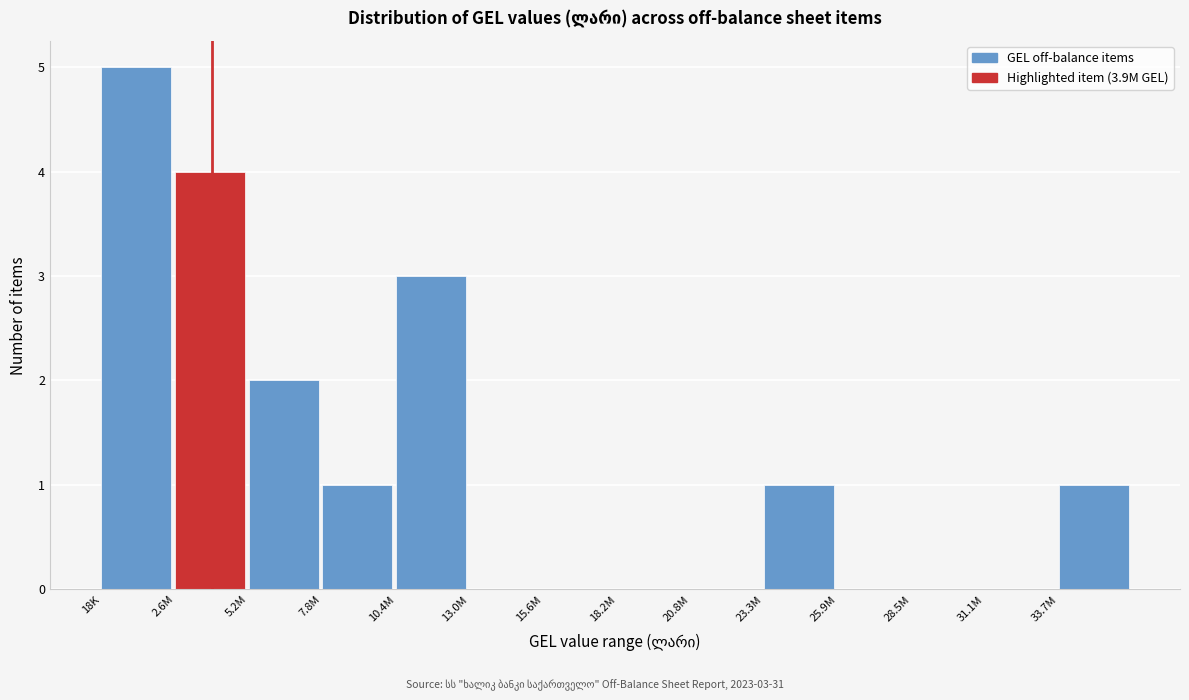

Reading left to right, what are all the values shown in this chart?

18K=5	2.6M=4	5.2M=2	7.8M=1	10.4M=3	13.0M=0	15.6M=0	18.2M=0	20.8M=0	23.3M=1	25.9M=0	28.5M=0	31.1M=0	33.7M=1